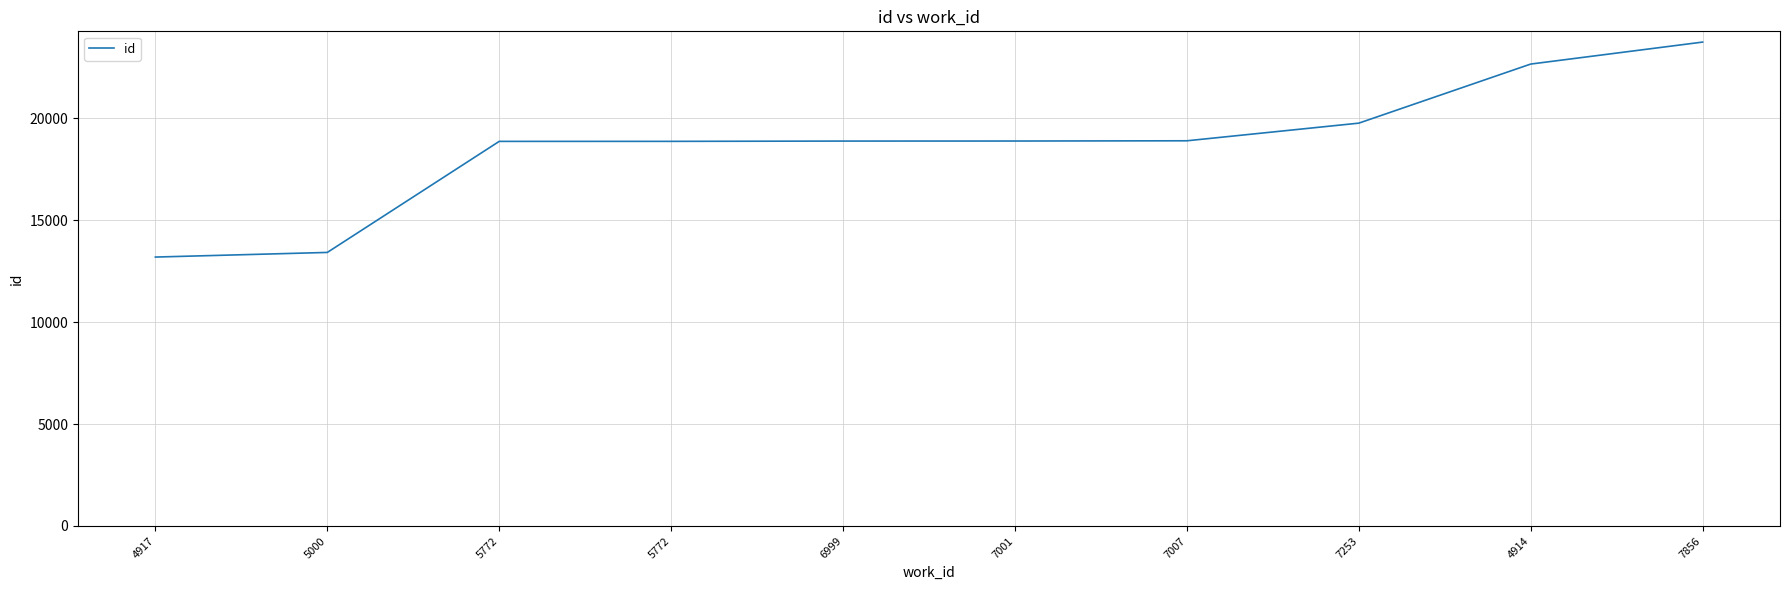

How many lines are shown in the chart?

1